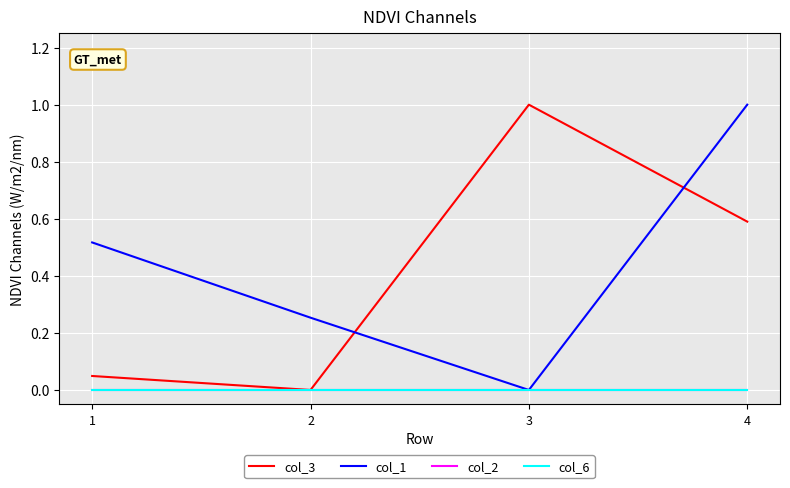

True or false: col_1 and col_2 cross at least once.

False